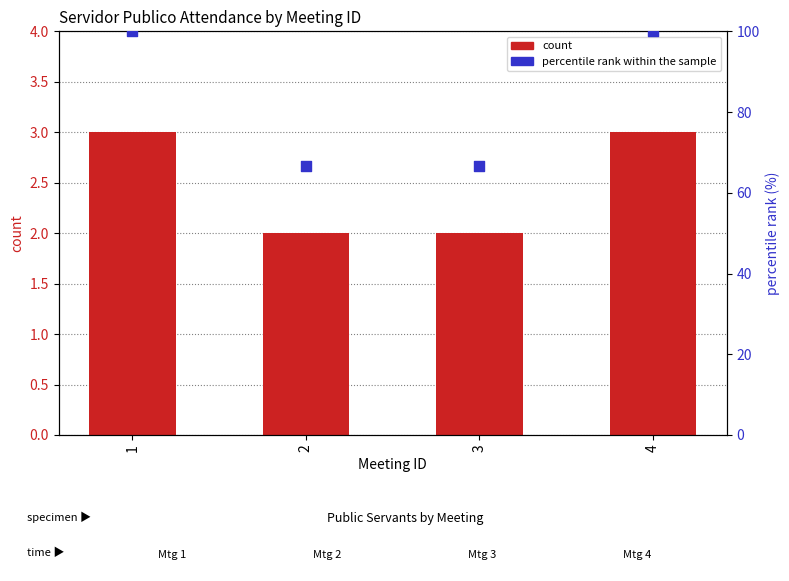

At how many categories does at least one series exceed 26?

4